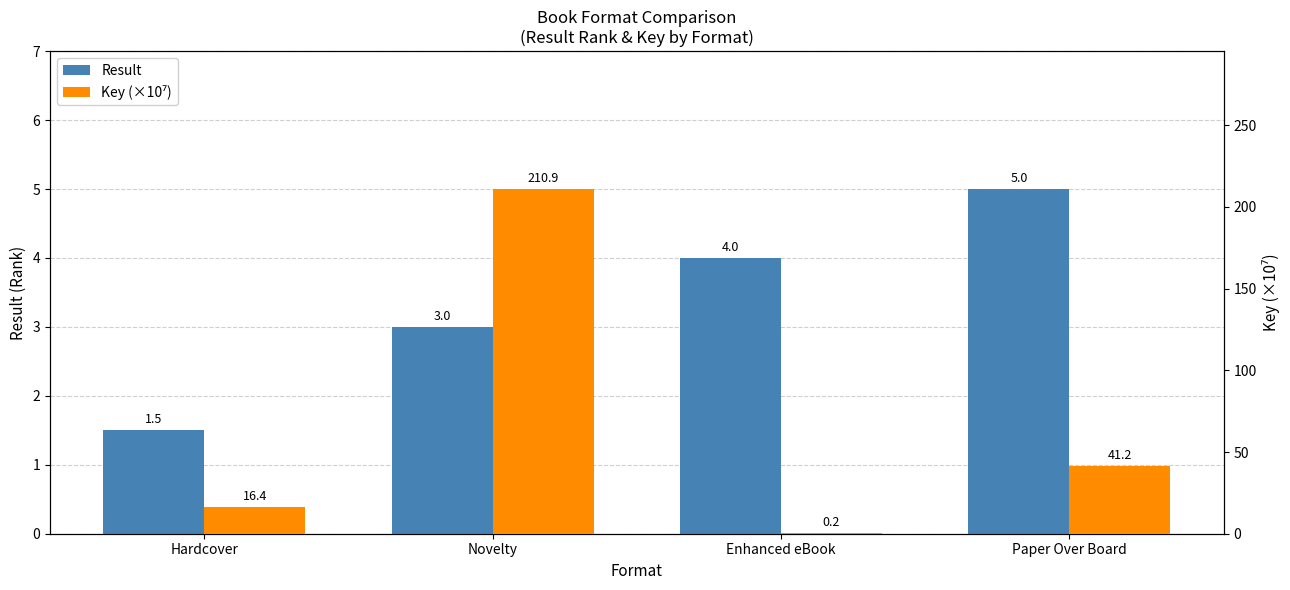

Which series changed the most between Novelty and Paper Over Board?

Key (×10⁷)